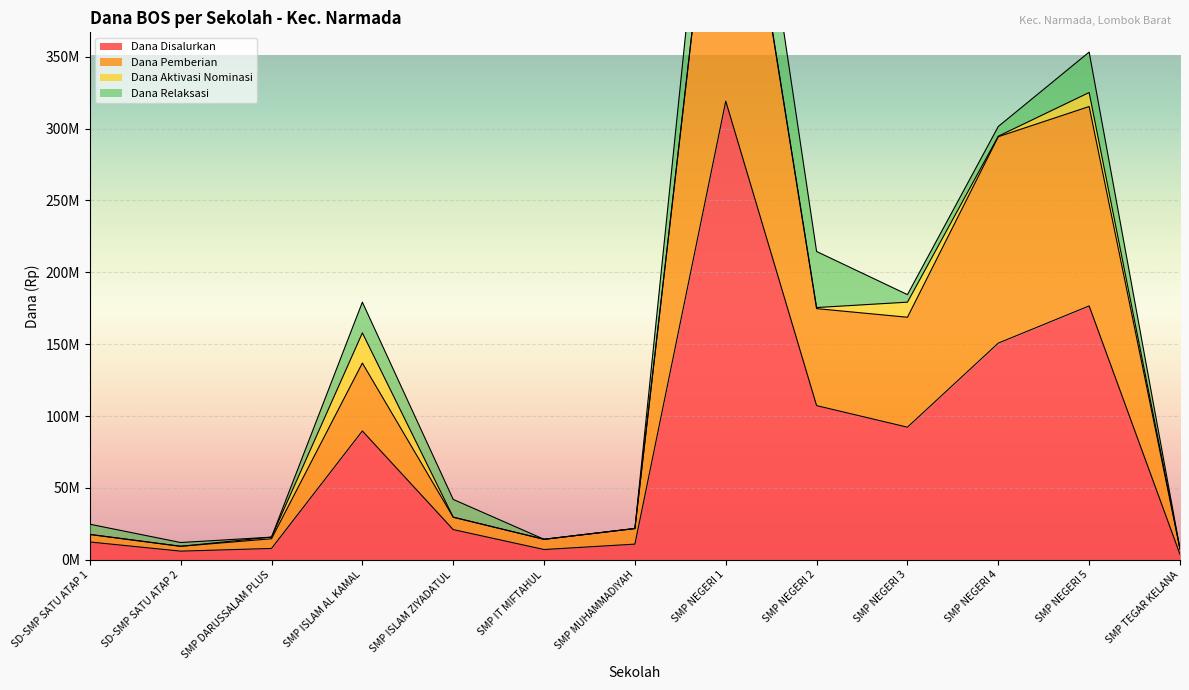

True or false: Dana Disalurkan and Dana Pemberian intersect in this chart.

False